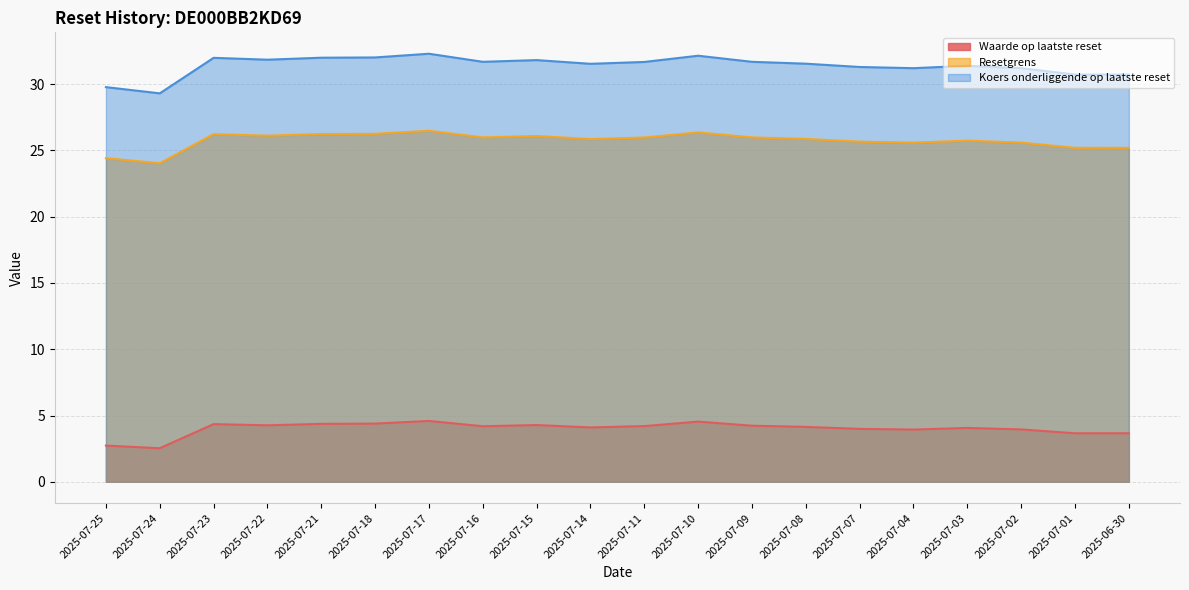

Between 2025-07-08 and 2025-07-01, which is larger?

2025-07-08